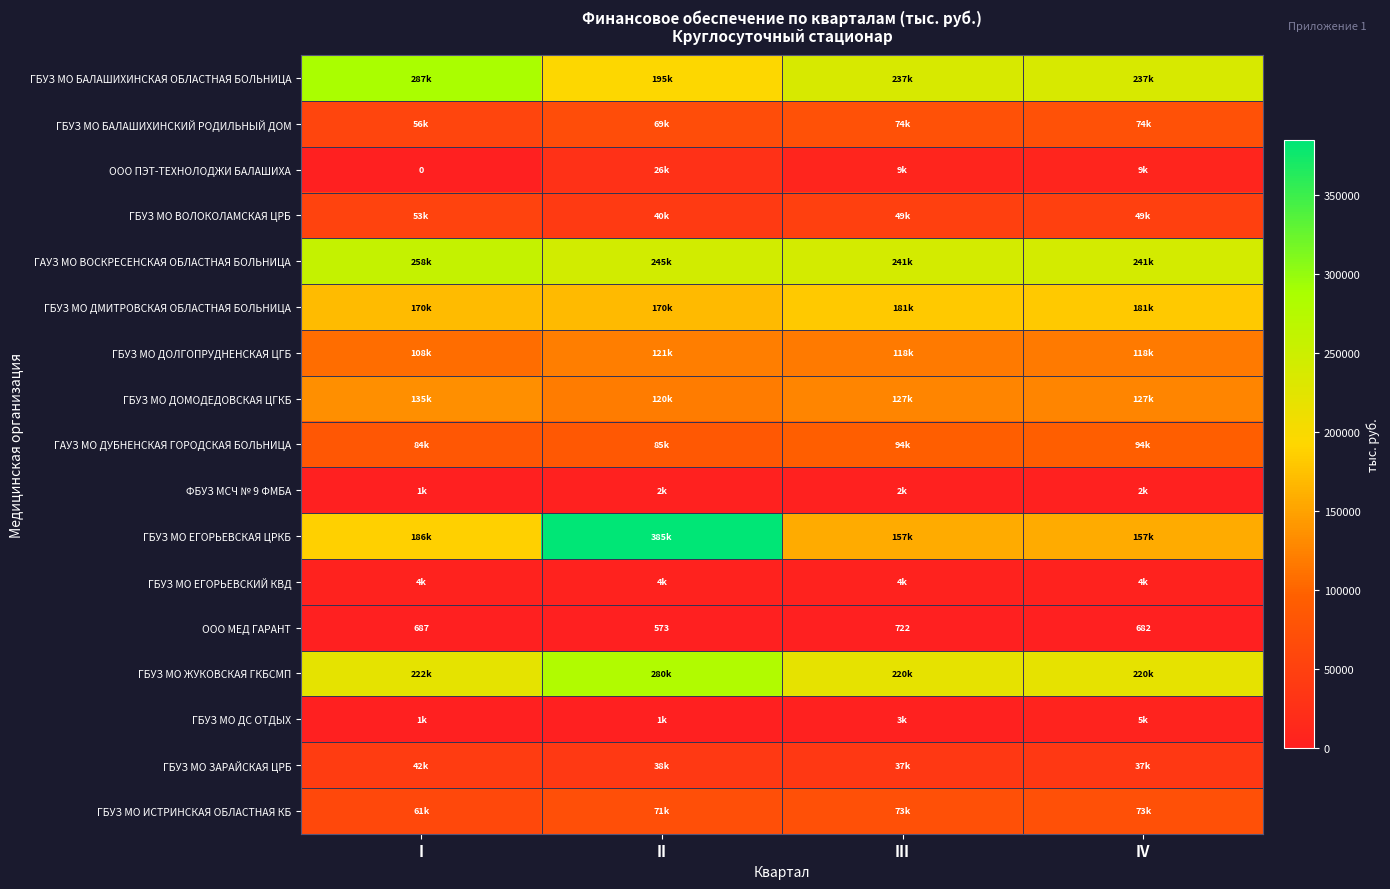

Where is ООО МЕД ГАРАНТ nearest to the value 647?

IV